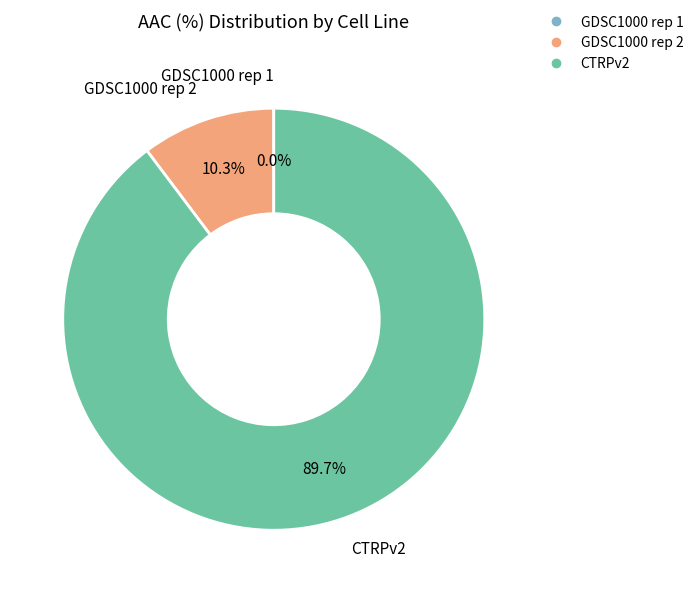

How much of the chart is everything except CTRPv2?

10.3%